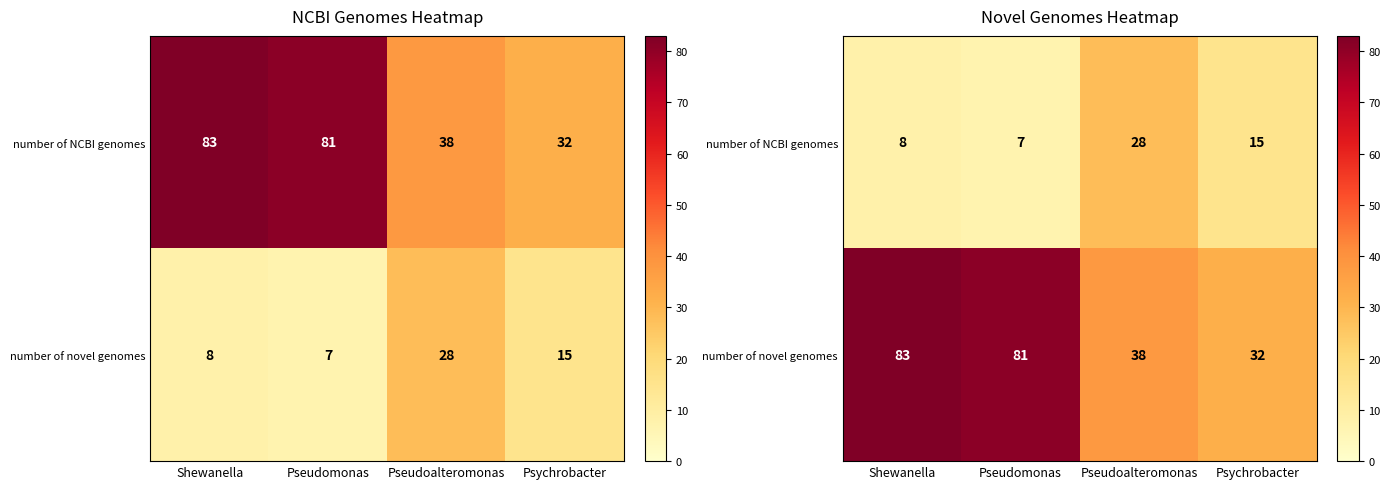

What is the difference between the second highest and second lowest values in the number of NCBI genomes series?

7